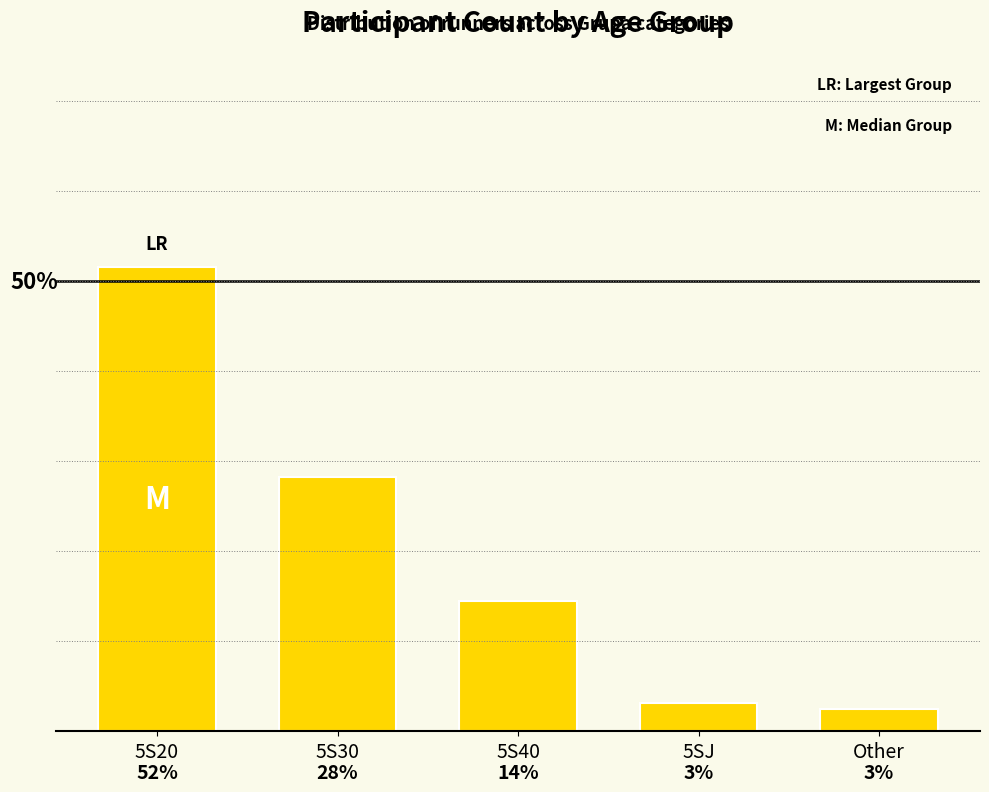

Does the chart contain any negative values?

No